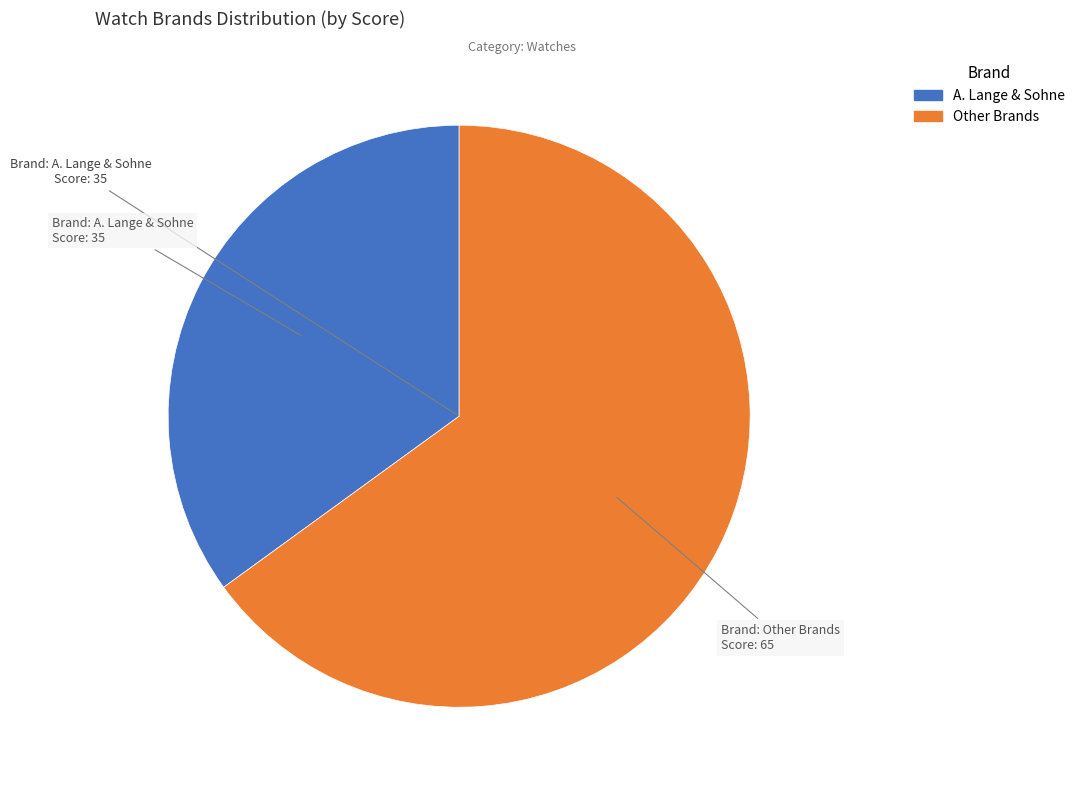

Is there a majority slice in this chart?

Yes